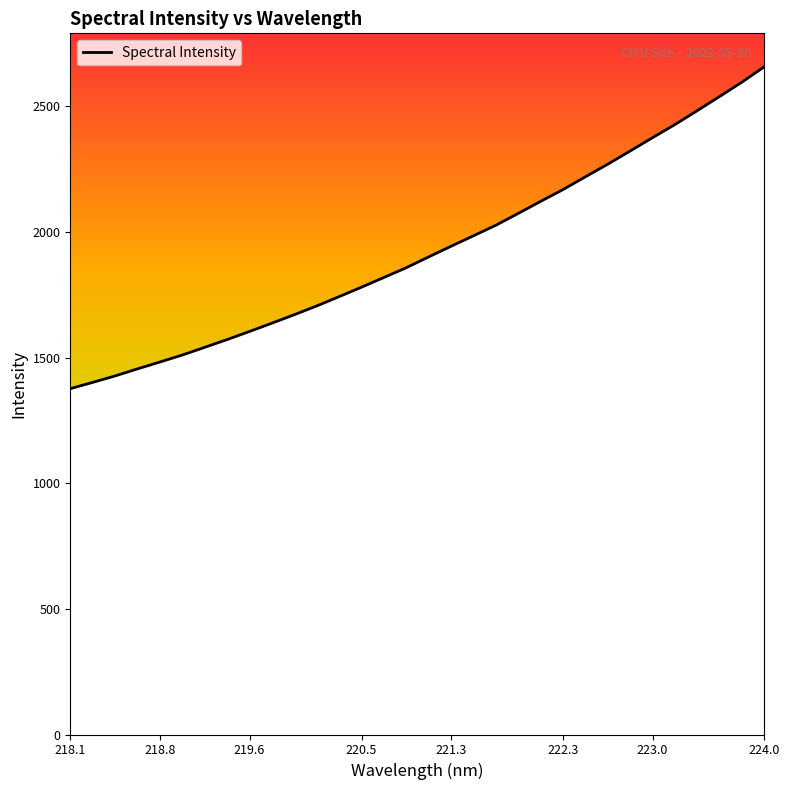

What is the difference between the maximum and minimum values?

1281.3